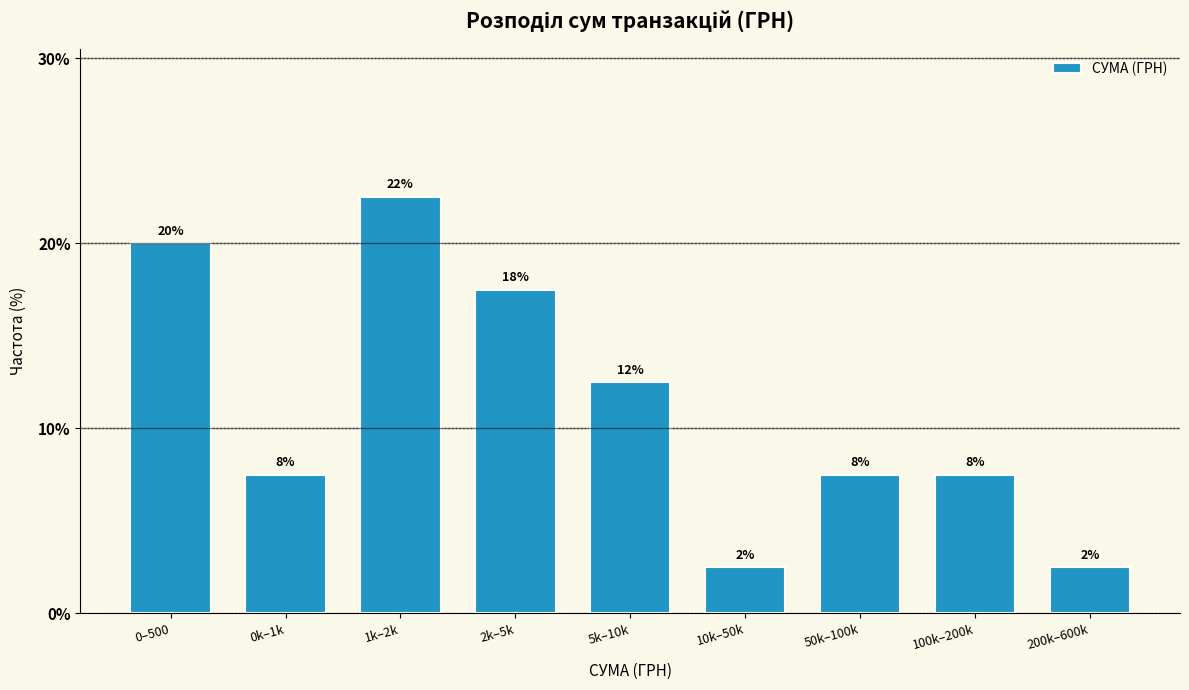

How many bars are there in total?

9